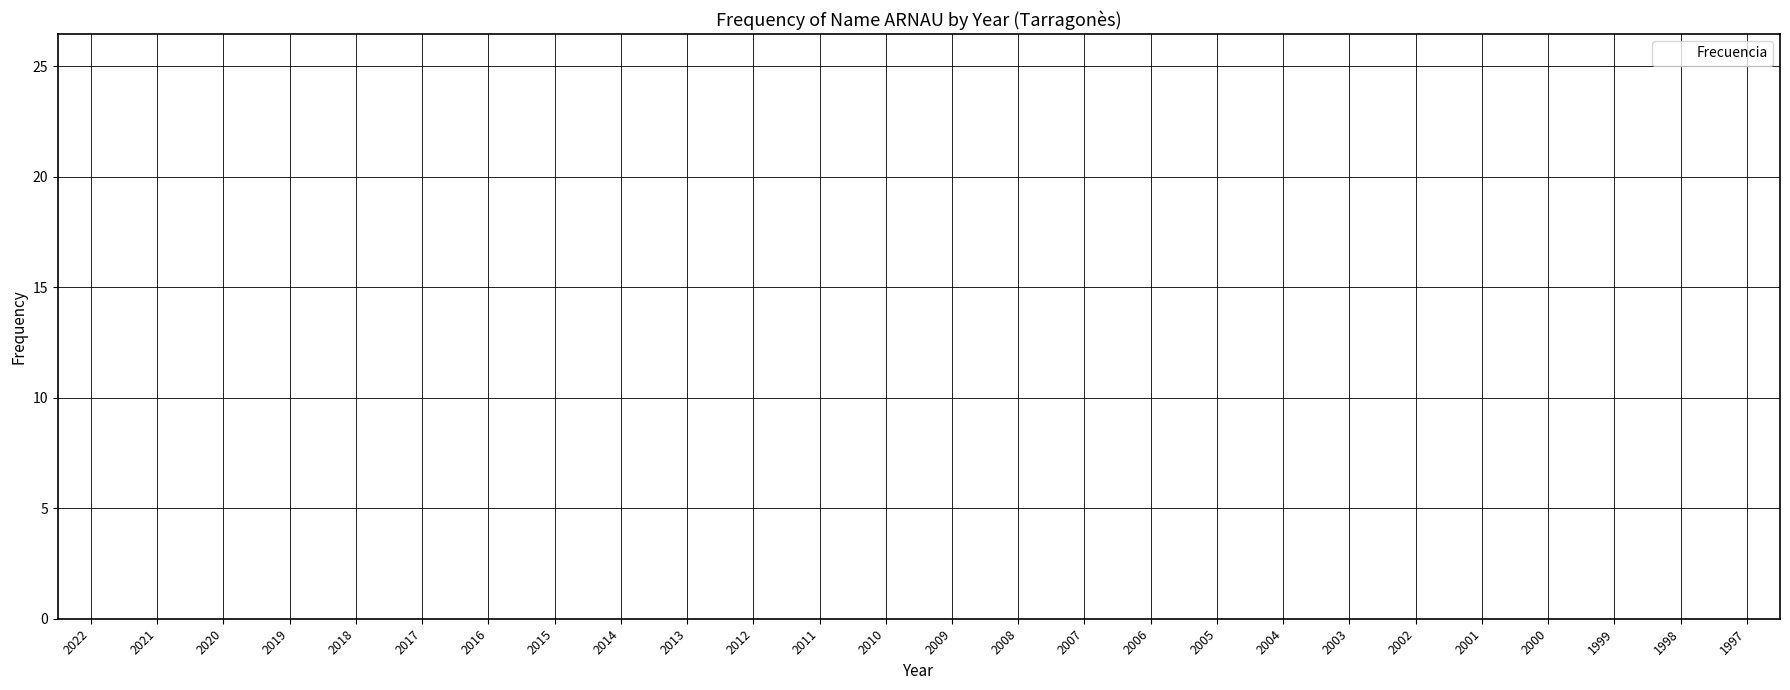

Are the bars grouped side by side (vs. stacked)?

No